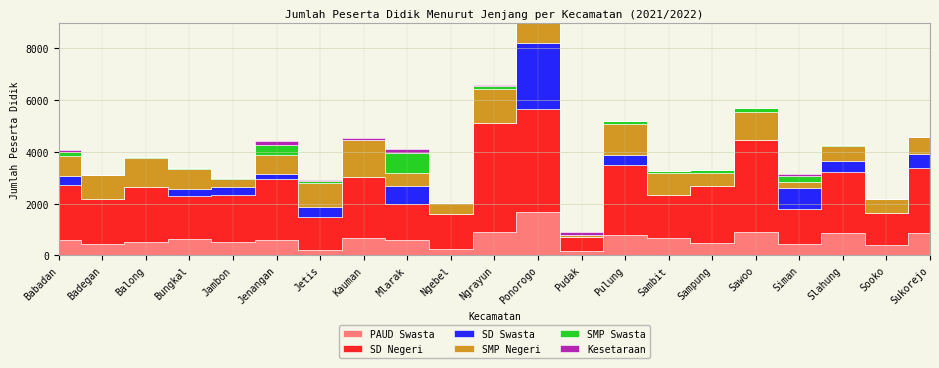

What value does the PAUD Swasta series have at Balong, to the nearest 50?

550